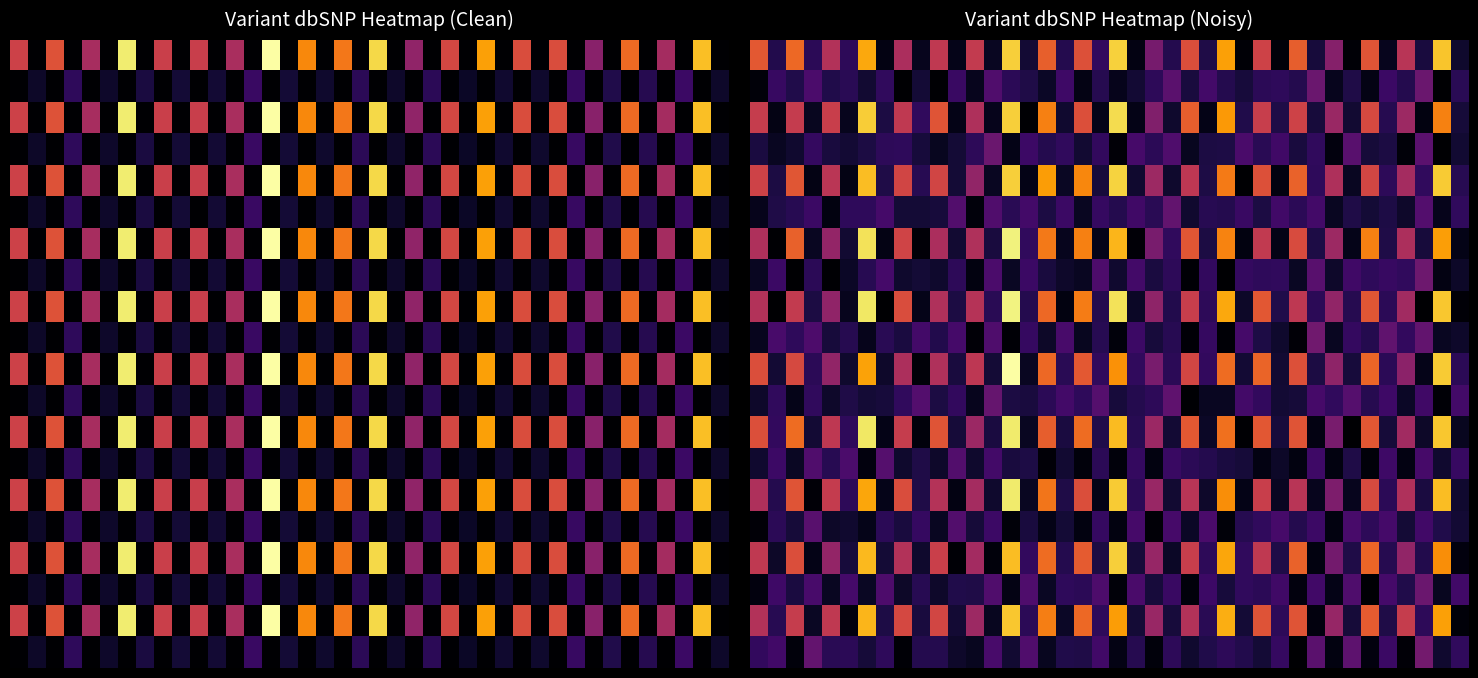

At how many categories does at least one series exceed 43996343?

1